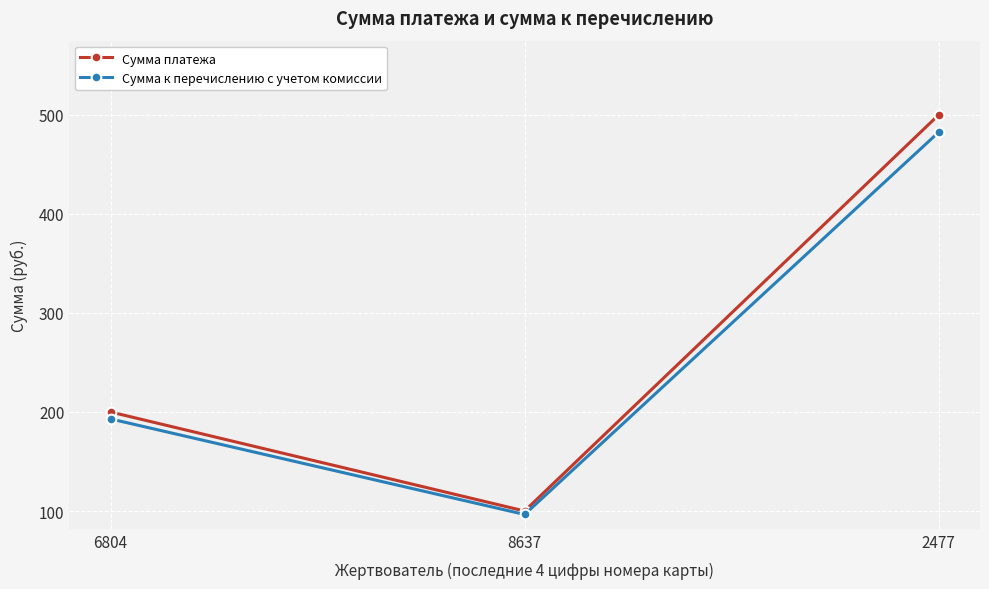

Rank the categories by Сумма к перечислению с учетом комиссии value from highest to lowest.

2477, 6804, 8637